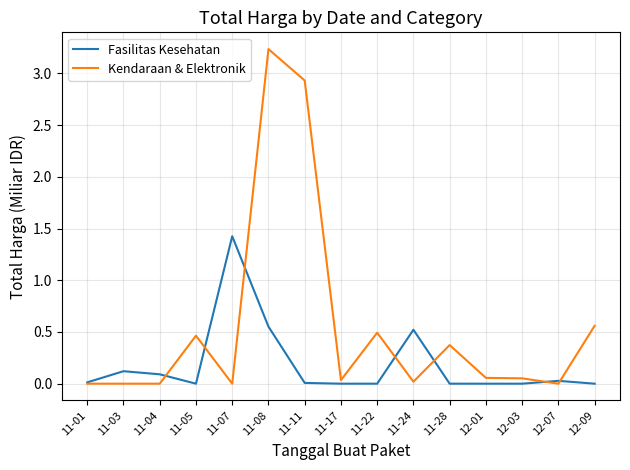

Rank the series by their maximum value, from highest to lowest.

Kendaraan & Elektronik, Fasilitas Kesehatan